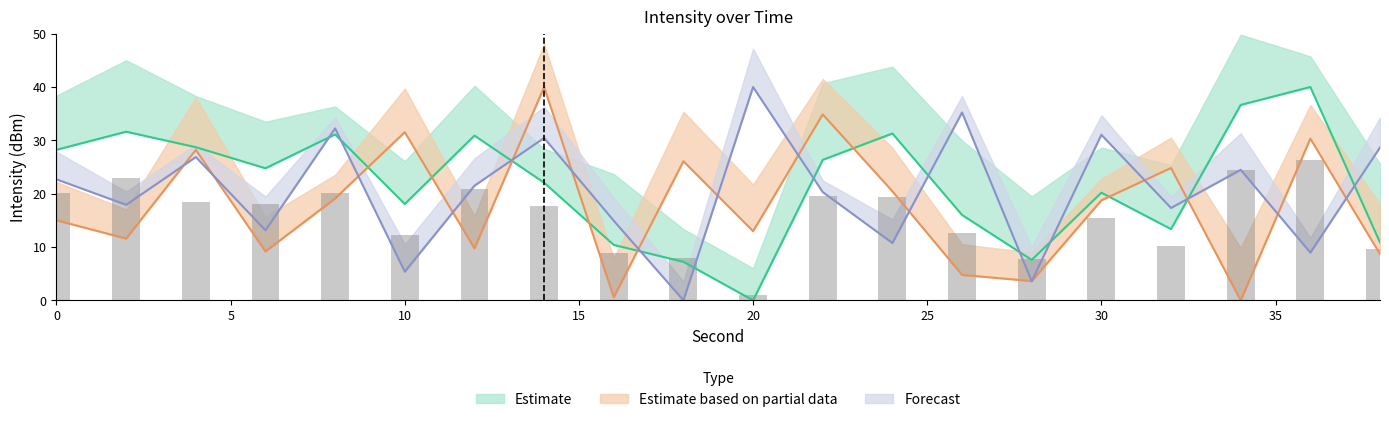

What is the sum of the Forecast values at 18 and 4?

26.9